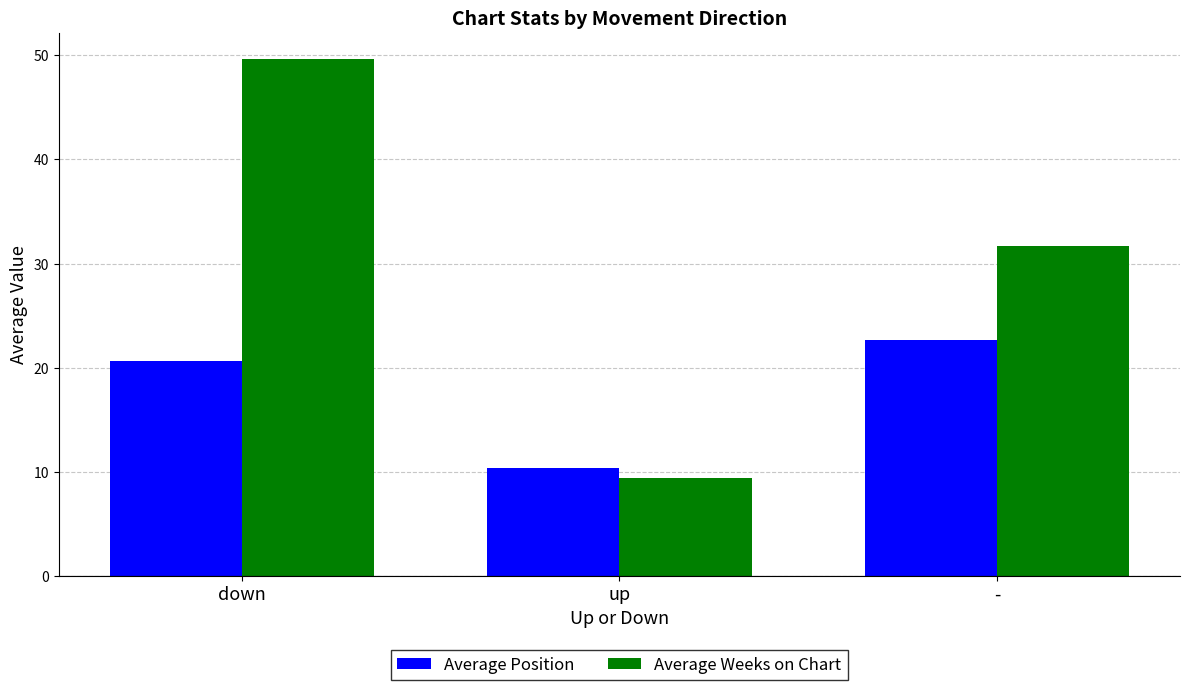

Rank the series at - from lowest to highest value.

Average Position, Average Weeks on Chart